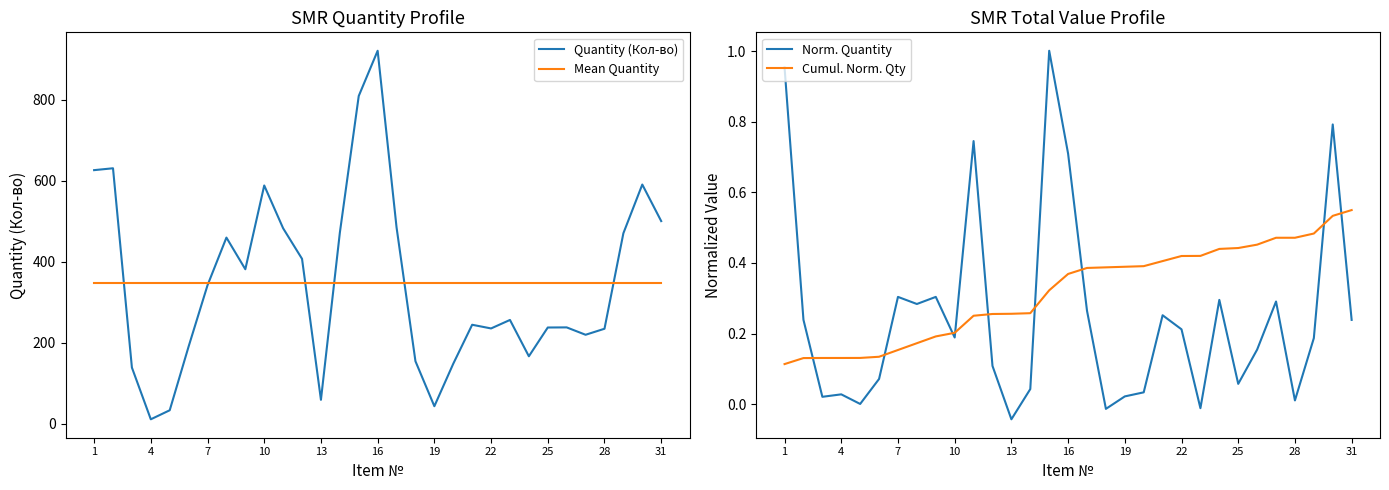

What are all the series names shown in the legend?

Quantity (Кол-во), Mean Quantity, Norm. Quantity, Cumul. Norm. Qty